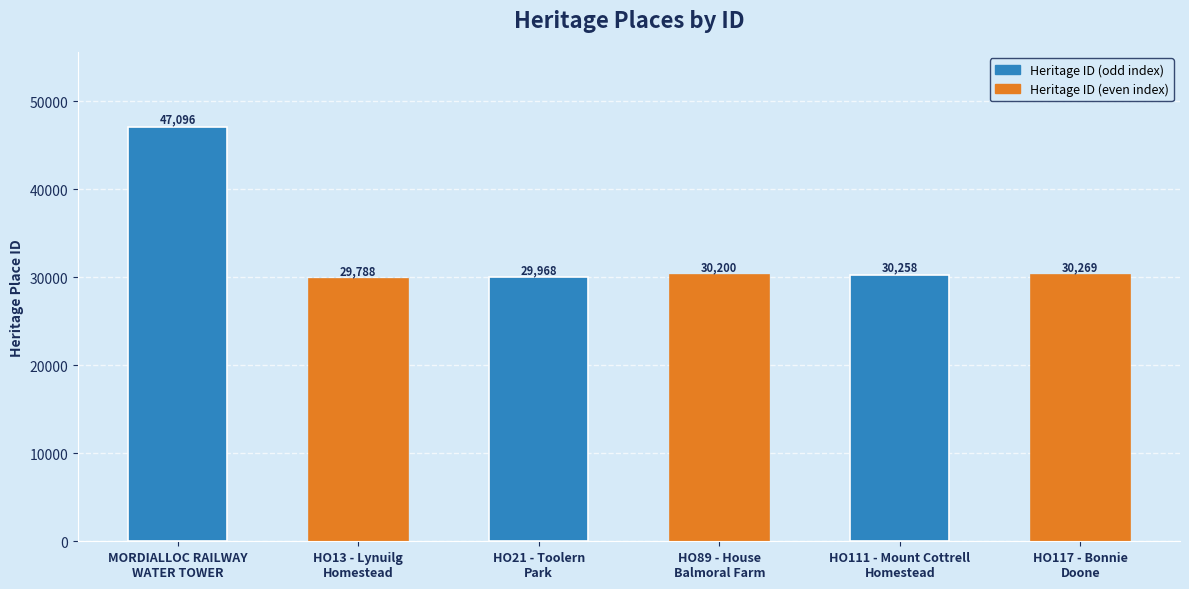

What is the change in value from MORDIALLOC RAILWAY
WATER TOWER to HO111 - Mount Cottrell
Homestead?

-16838